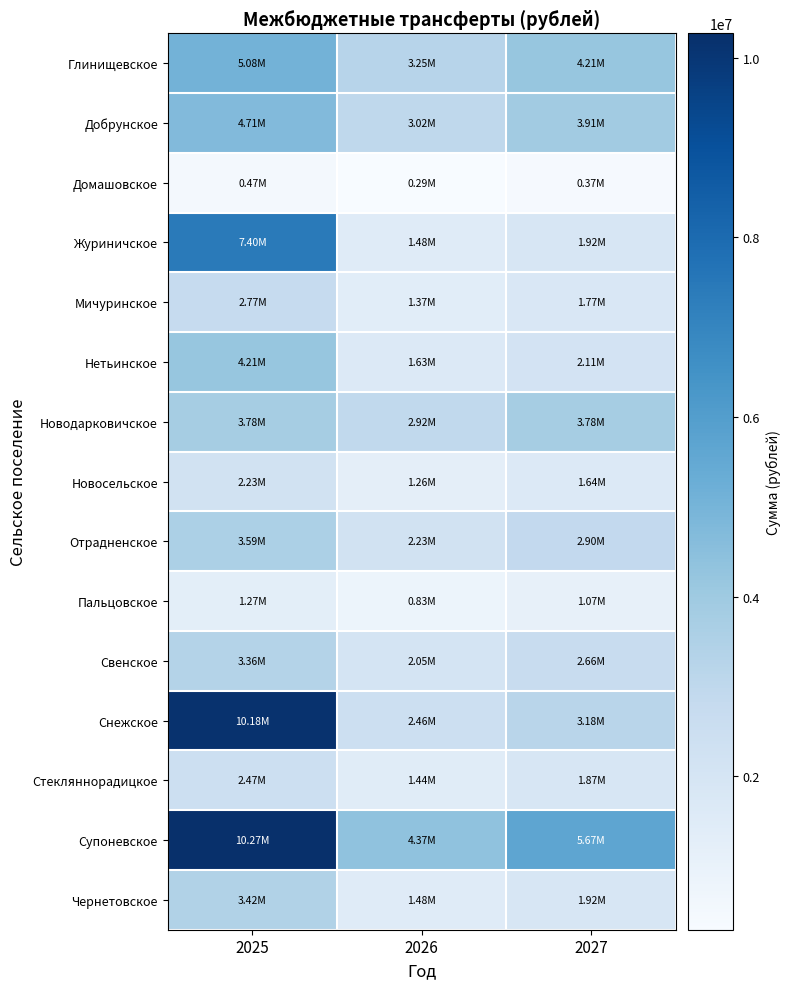

Reading left to right, extract all data points from this chart.

Глинищевское: 2025=5082118.7	2026=3252033.5	2027=4214819.3
Добрунское: 2025=4709384.9	2026=3018303.1	2027=3911891.4
Домашовское: 2025=472696.0	2026=287745.9	2027=372935.0
Журиничское: 2025=7404865.3	2026=1479114.9	2027=1917016.5
Мичуринское: 2025=2771940.6	2026=1368055.1	2027=1773076.7
Нетьинское: 2025=4205405.5	2026=1625511.9	2027=2106755.4
Новодарковичское: 2025=3776652.8	2026=2915825.2	2027=3779074.2
Новосельское: 2025=2234631.6	2026=1262043.4	2027=1635679.6
Отрадненское: 2025=3593297.9	2026=2233816.9	2027=2895153.0
Пальцовское: 2025=1272318.3	2026=827900.5	2027=1073005.8
Свенское: 2025=3361180.2	2026=2054606.7	2027=2662886.5
Снежское: 2025=10180339.2	2026=2455431.7	2027=3182378.3
Стекляннорадицкое: 2025=2470018.5	2026=1443777.7	2027=1871217.5
Супоневское: 2025=10274633.8	2026=4371718.5	2027=5665994.3
Чернетовское: 2025=3415788.2	2026=1479114.9	2027=1917016.5